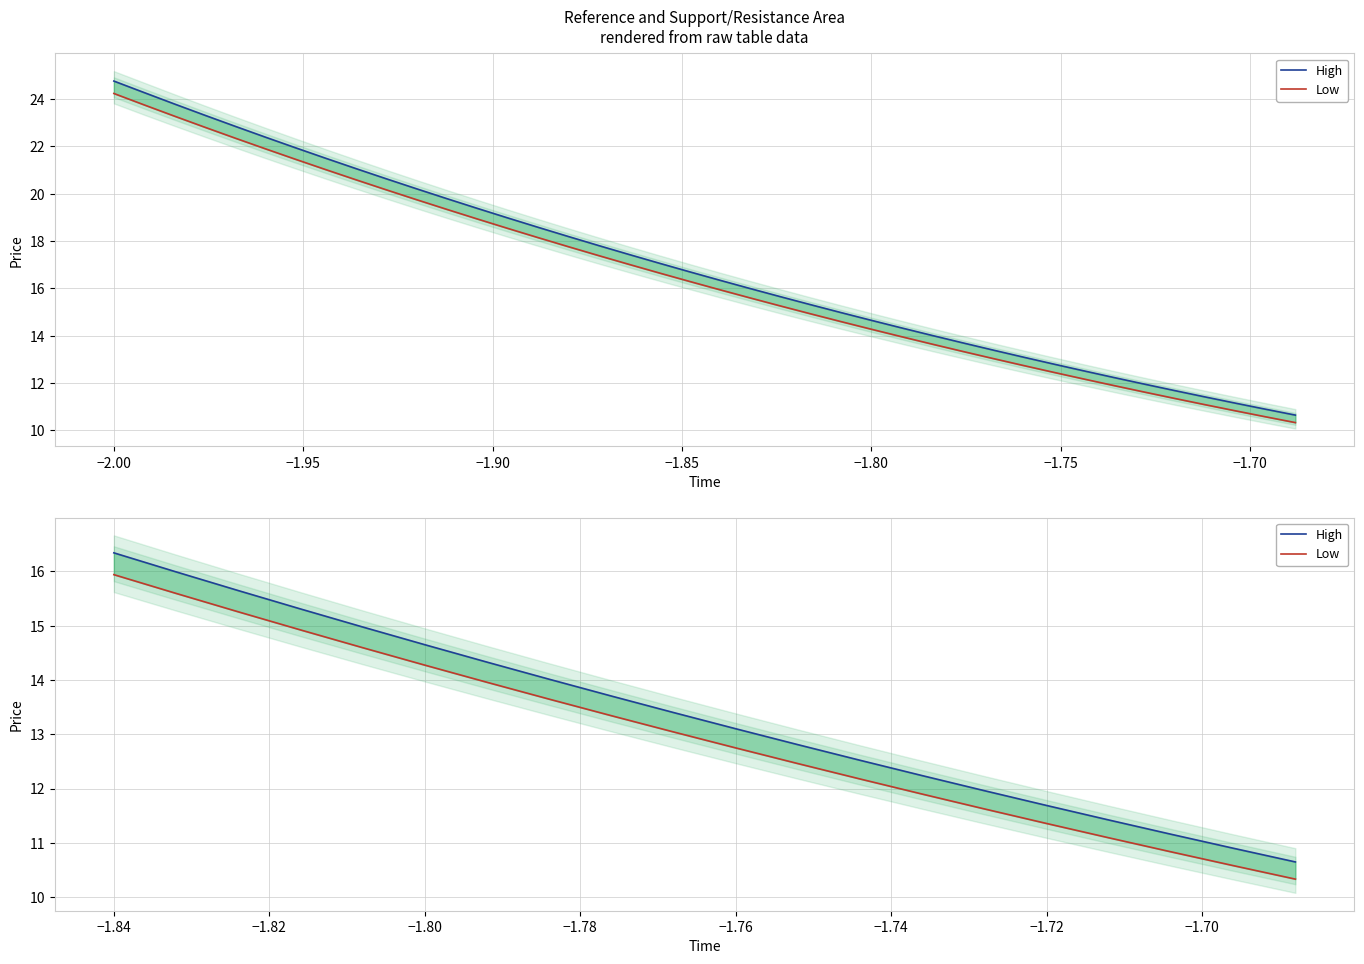

True or false: Low and High intersect in this chart.

False